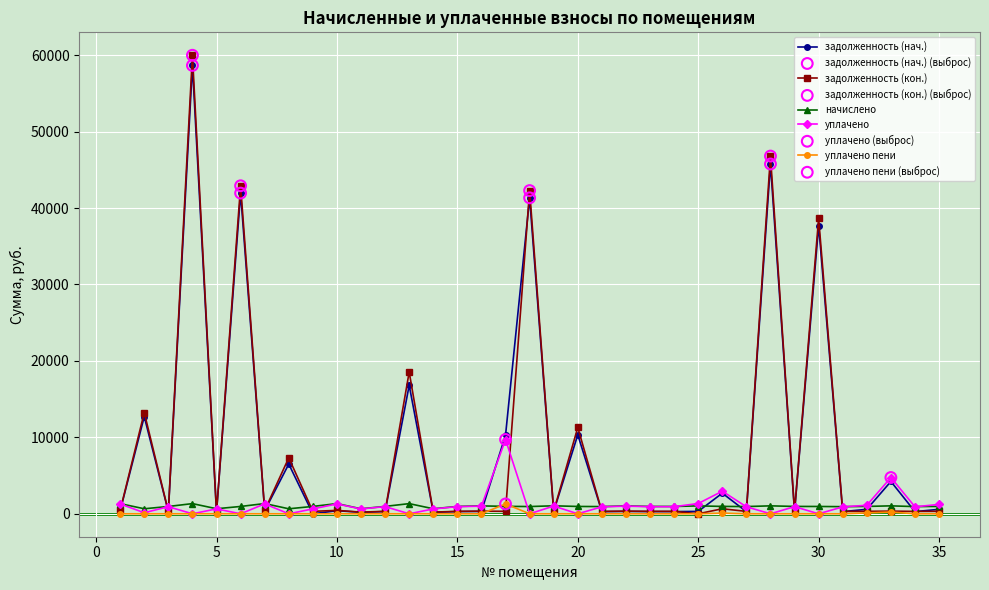

What is the value of the задолженность (кон.) point at the 4th from the left?

59983.6